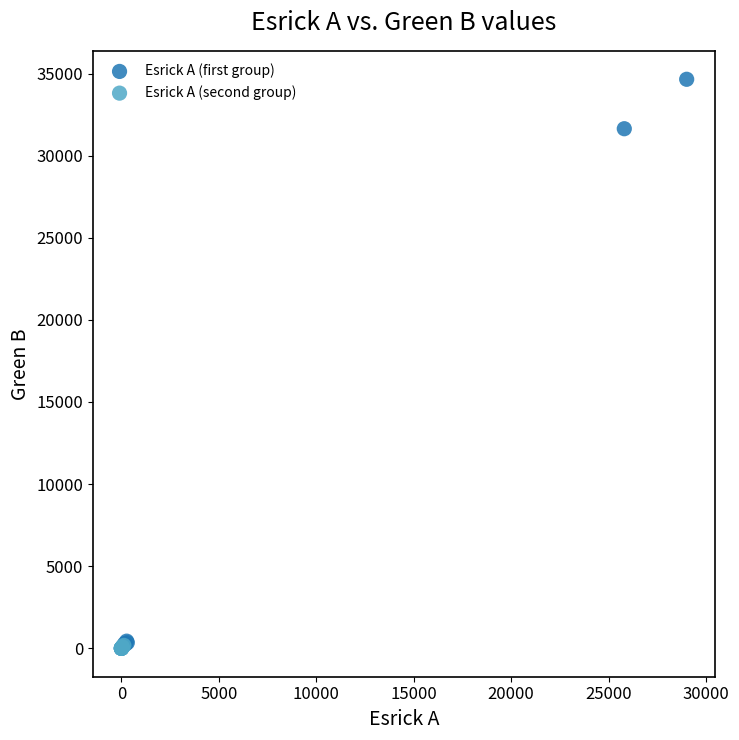

Which series contains the highest Y value?

Esrick A (first group)